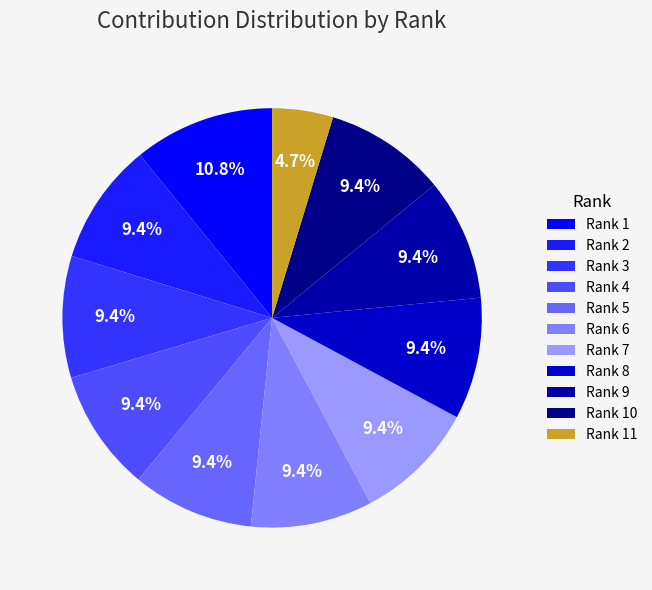

Does any single category account for the majority?

No